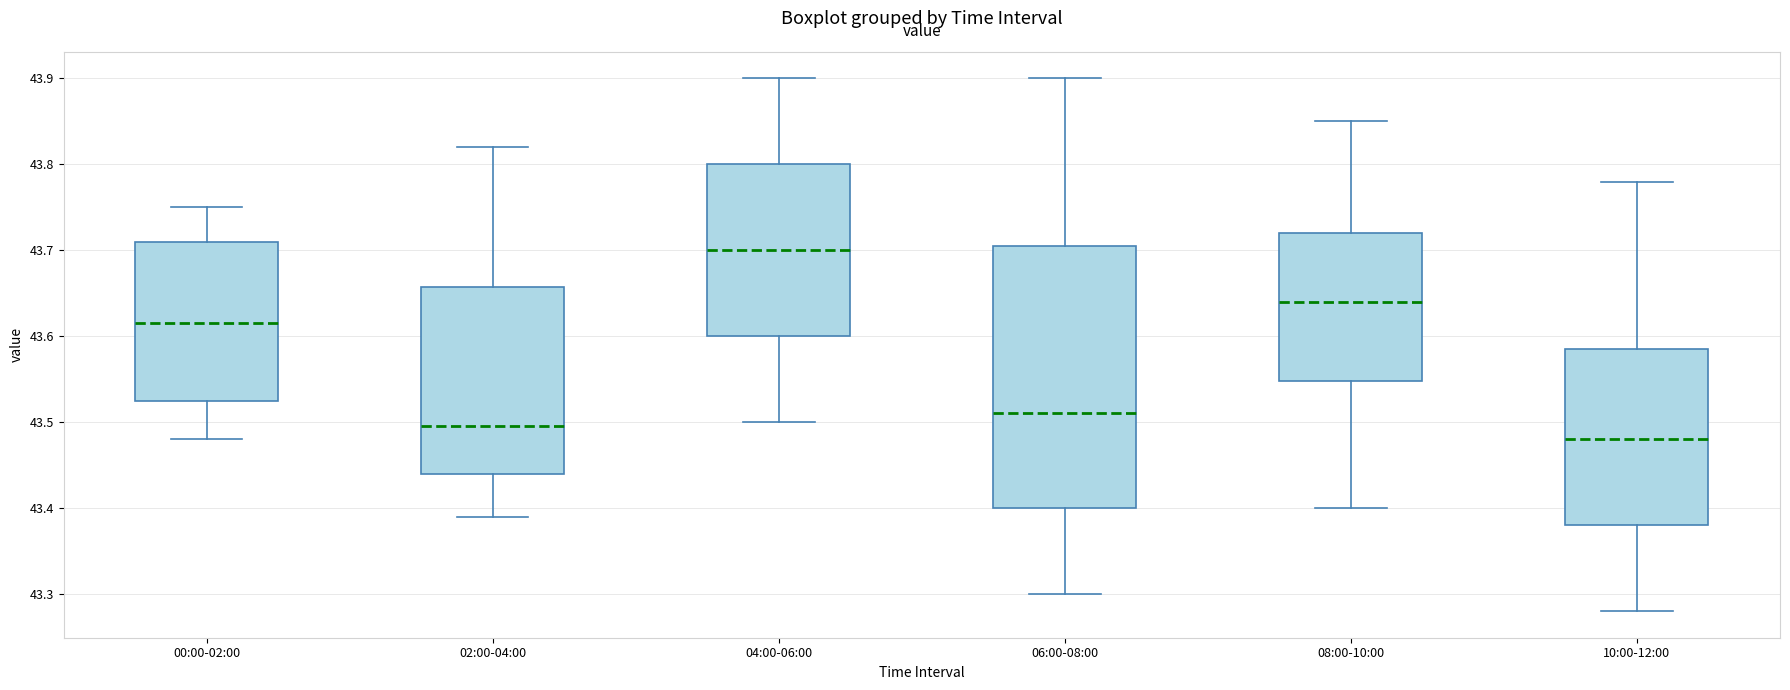

Where is the lower edge of the box for 00:00-02:00 on the y-axis? The values are not printed on the chart, so give them approximately, as read against the axis.

43.53